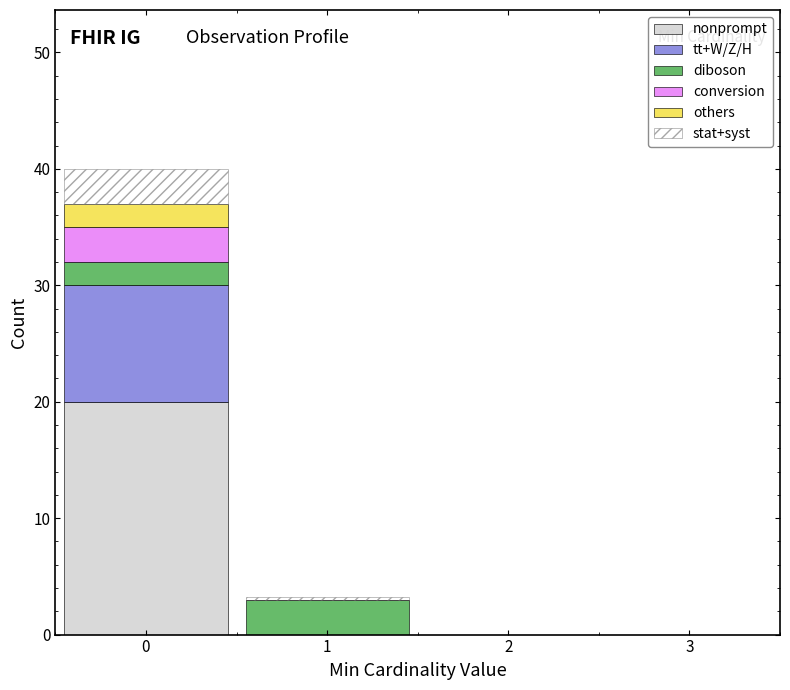

Reading left to right, list every stacked bar in this chart as the range it spans on the x-axis followed by its total height. The values are not printed on the chart, so give them approximately, as read against the axis.

-0.5 to 0.5: 40
0.5 to 1.5: 3
1.5 to 2.5: 0